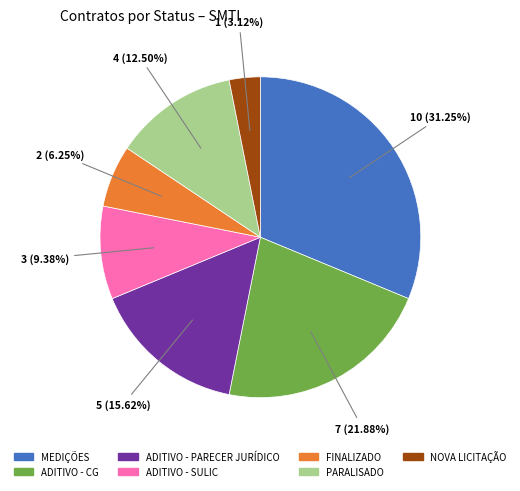

The FINALIZADO slice represents 6% of the pie. True or false?

True